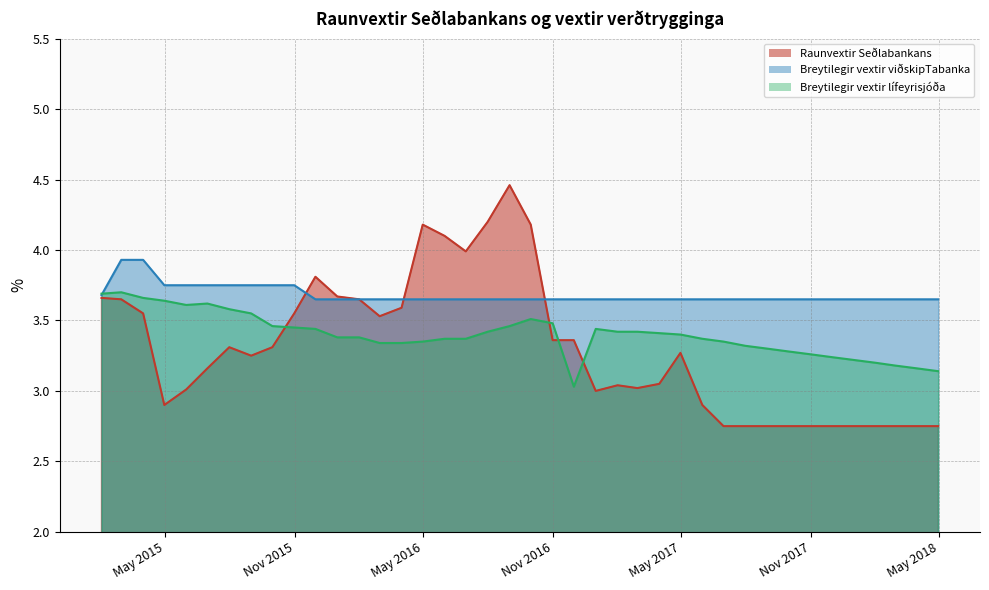

At 2016-12-31, list the series in order from smallest to largest.

Raunvextir Seðlabankans, Breytilegir vextir lífeyrisjóða, Breytilegir vextir viðskipTabanka